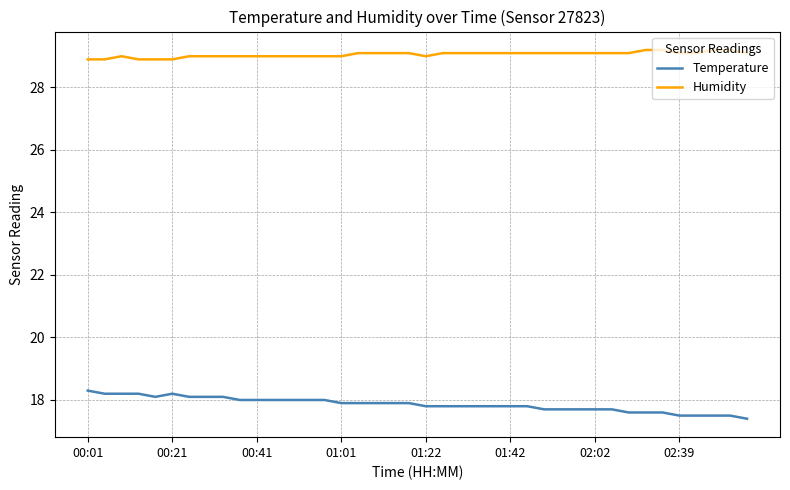

Which series has the largest total across all categories?

Humidity